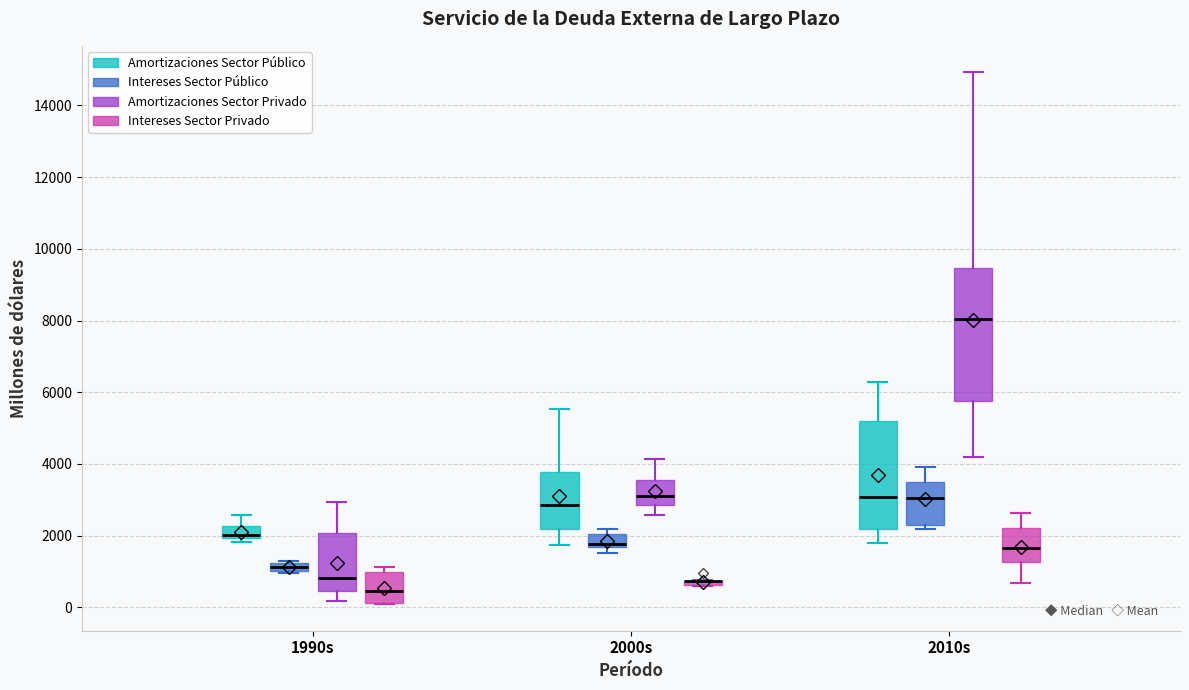

Where does the lower whisker of the box for 2010s (Amortizaciones Sector Privado) end on the y-axis? The values are not printed on the chart, so give them approximately, as read against the axis.

4200